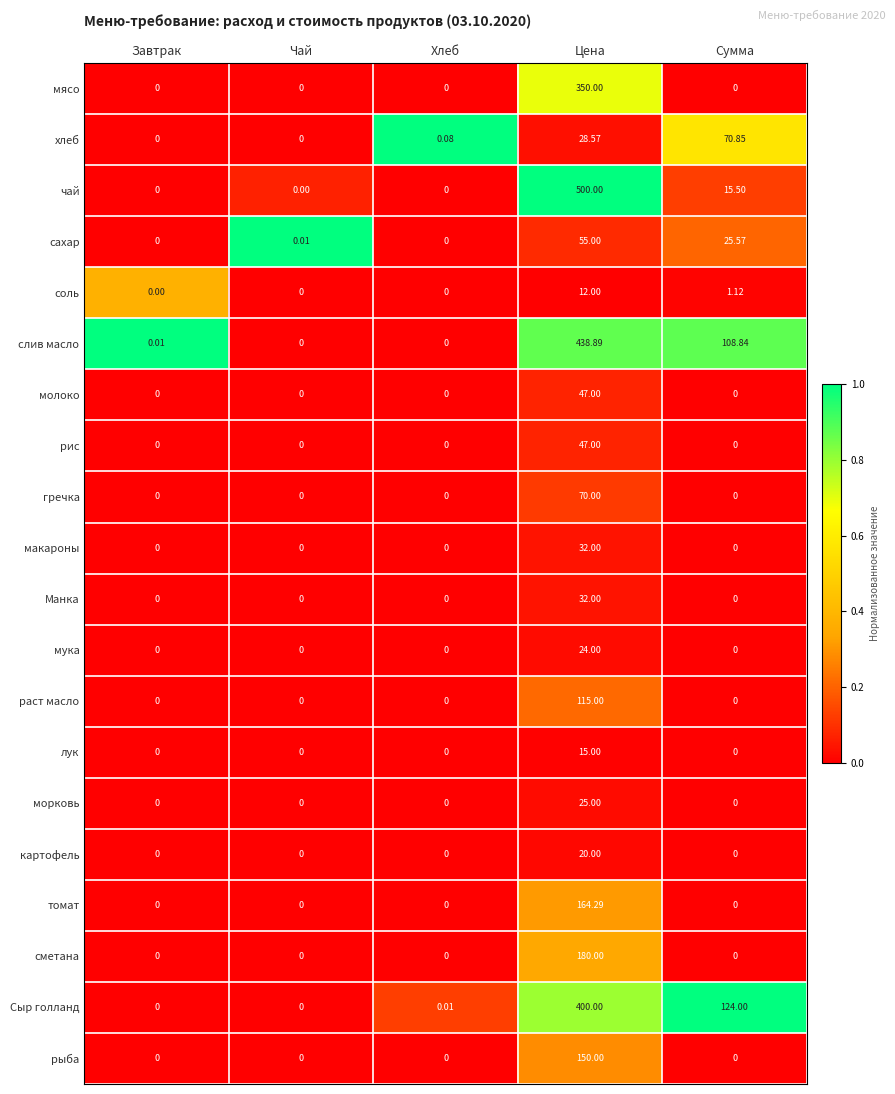

Which series has the largest range (max minus min)?

чай